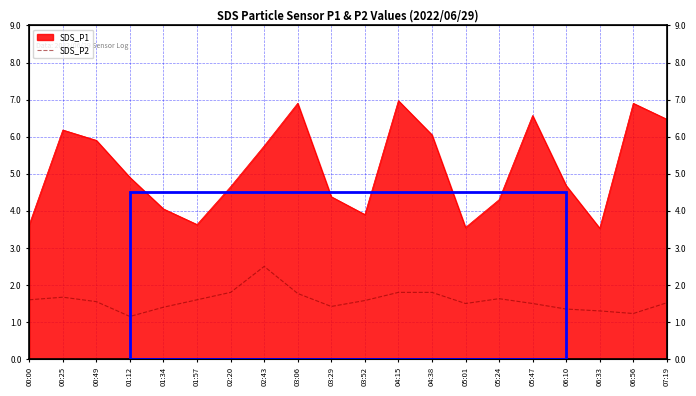

At which category does the data reach its first local peak?

00:25